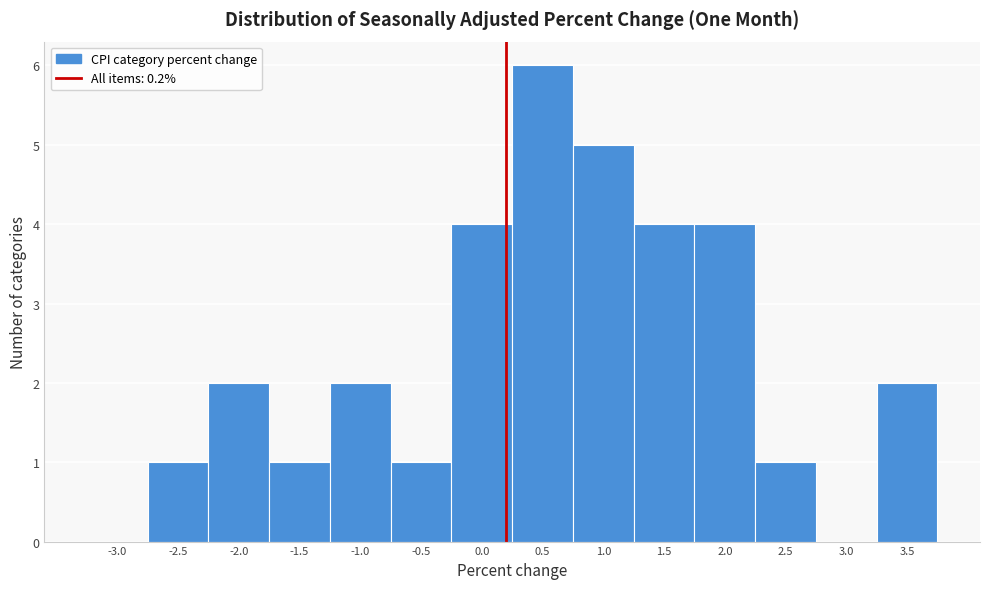

Reading left to right, list every bar in this chart as the range it spans on the x-axis followed by its height. The values are not printed on the chart, so give them approximately, as read against the axis.

-3.25 to -2.75: 0
-2.75 to -2.25: 1
-2.25 to -1.75: 2
-1.75 to -1.25: 1
-1.25 to -0.75: 2
-0.75 to -0.25: 1
-0.25 to 0.25: 4
0.25 to 0.75: 6
0.75 to 1.25: 5
1.25 to 1.75: 4
1.75 to 2.25: 4
2.25 to 2.75: 1
2.75 to 3.25: 0
3.25 to 3.75: 2